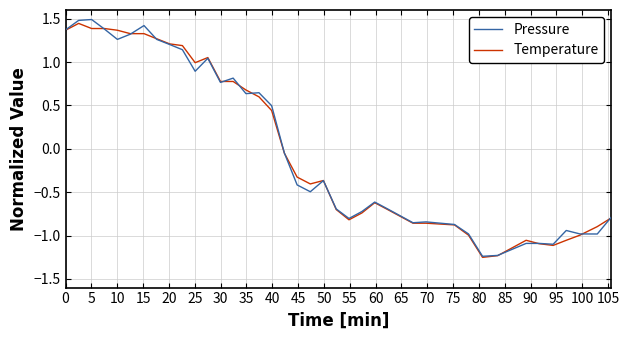

What are all the series names shown in the legend?

Pressure, Temperature